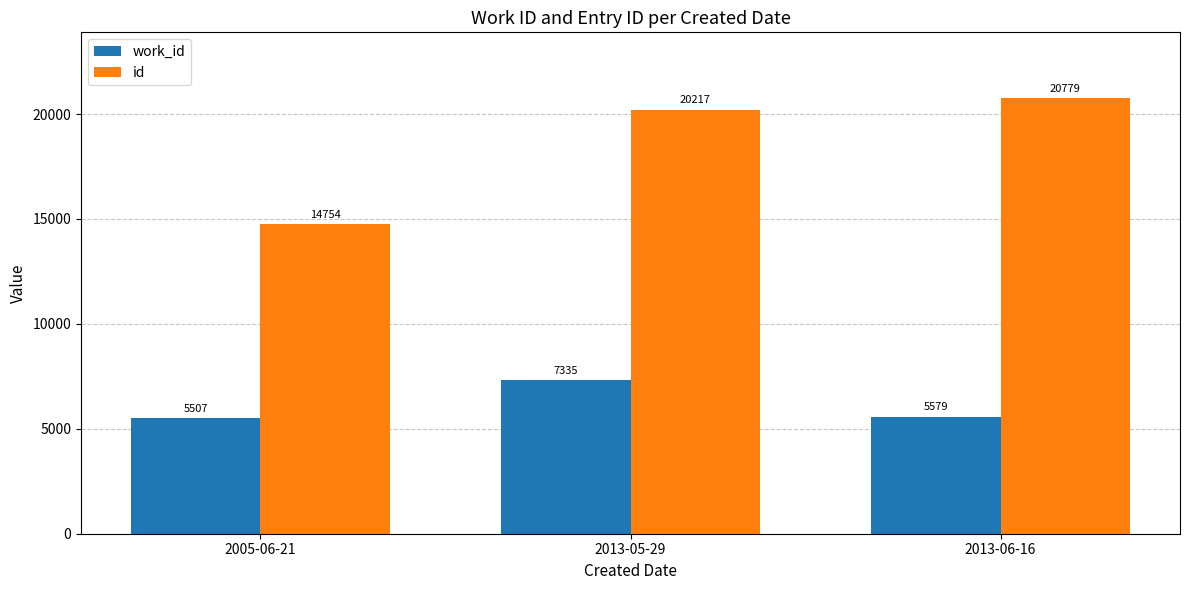

What is the spread (max minus min) of values at 2013-06-16?

15200